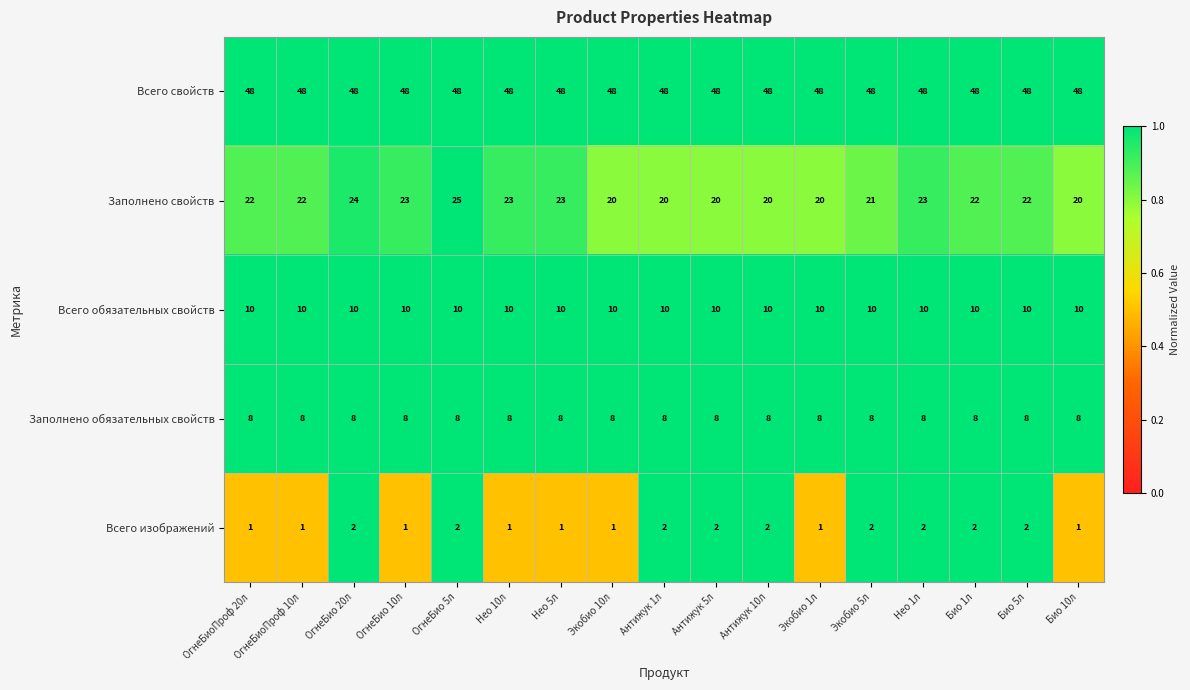

Is it true that Всего обязательных свойств equals 6 at Био 5л?

False